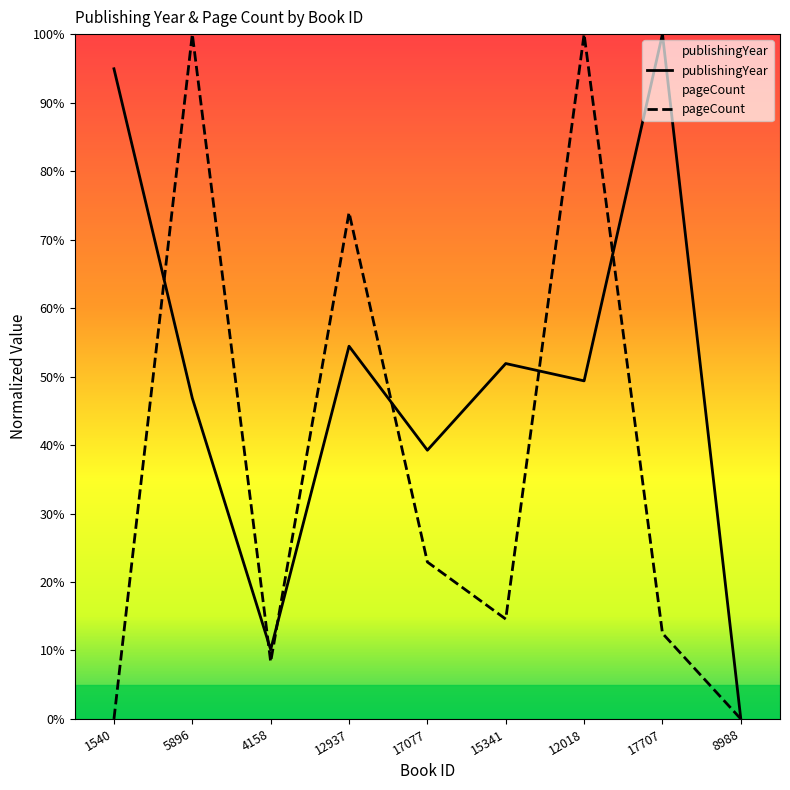

Is this an area chart (filled region under the line)?

No